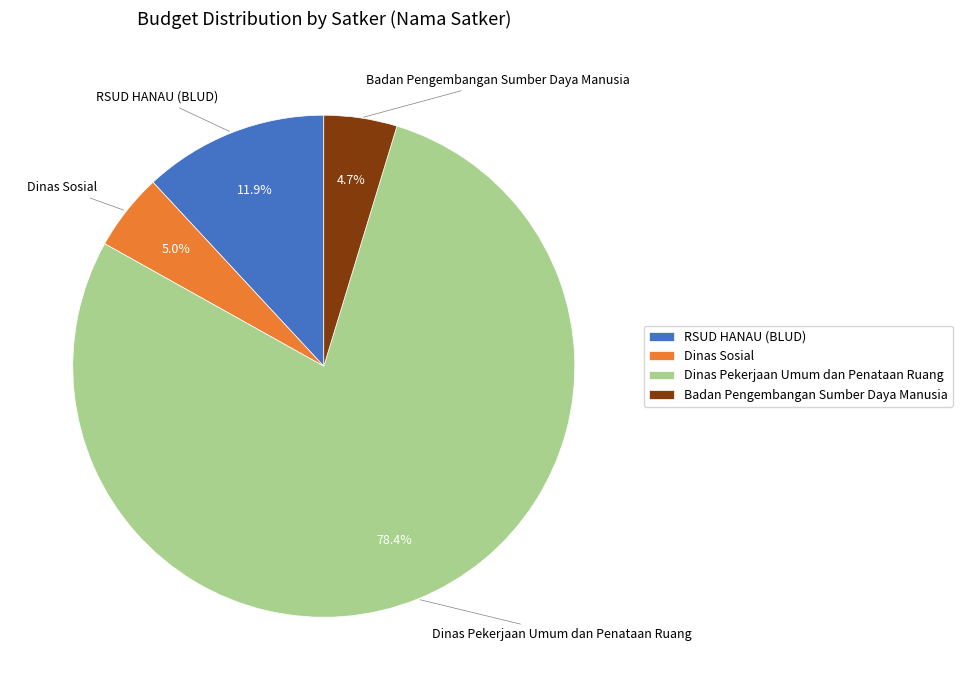

Between Badan Pengembangan Sumber Daya Manusia and RSUD HANAU (BLUD), which is larger?

RSUD HANAU (BLUD)